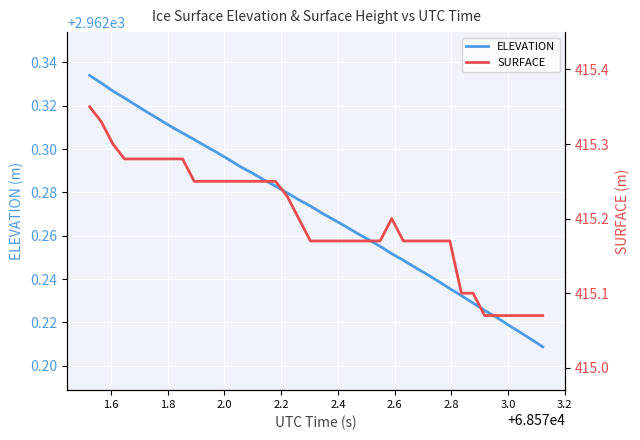

Reading left to right, transcribe all the data shown in this chart.

ELEVATION: 2962.3	2962.3	2962.3	2962.3	2962.3	2962.3	2962.3	2962.3	2962.3	2962.3	2962.3	2962.3	2962.3	2962.3	2962.3	2962.3	2962.3	2962.3	2962.3	2962.3	2962.3	2962.3	2962.3	2962.3	2962.3	2962.3	2962.3	2962.2	2962.2	2962.2	2962.2	2962.2	2962.2	2962.2	2962.2	2962.2	2962.2	2962.2	2962.2	2962.2
SURFACE: 415.4	415.3	415.3	415.3	415.3	415.3	415.3	415.3	415.3	415.2	415.2	415.2	415.2	415.2	415.2	415.2	415.2	415.2	415.2	415.2	415.2	415.2	415.2	415.2	415.2	415.2	415.2	415.2	415.2	415.2	415.2	415.2	415.1	415.1	415.1	415.1	415.1	415.1	415.1	415.1